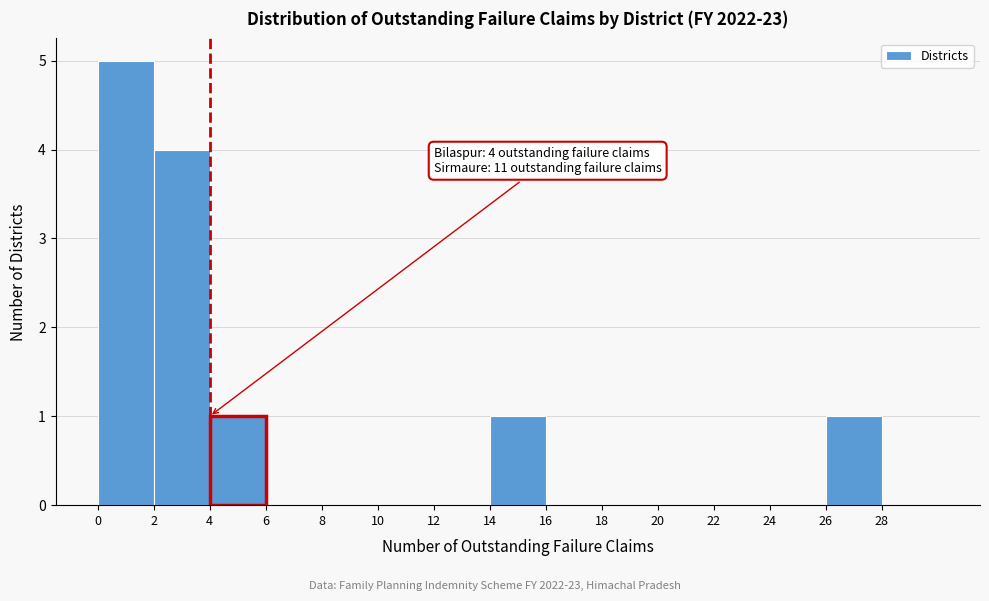

Which range on the x-axis has the tallest bar?

0 to 2